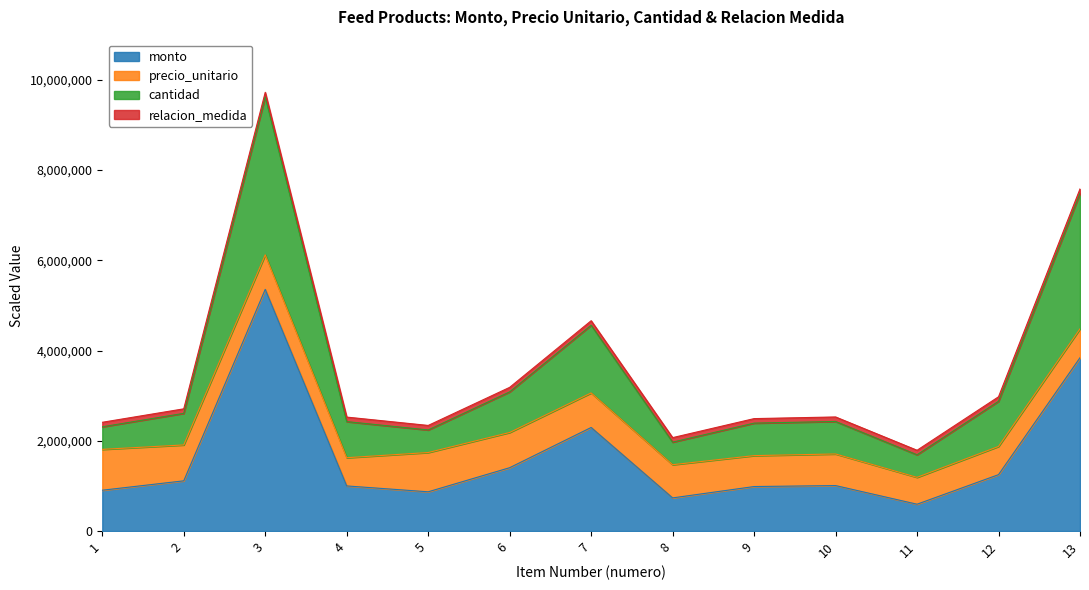

What is the total value across all series at 11?

1790000